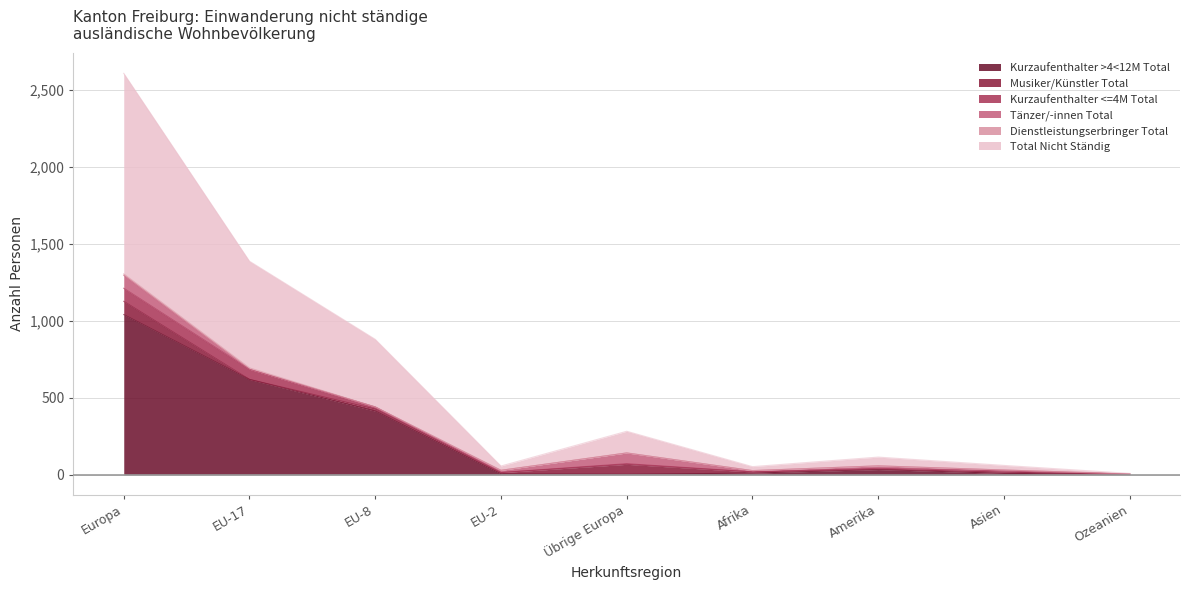

What is the value of the Musiker/Künstler Total point at the 5th from the left?

65